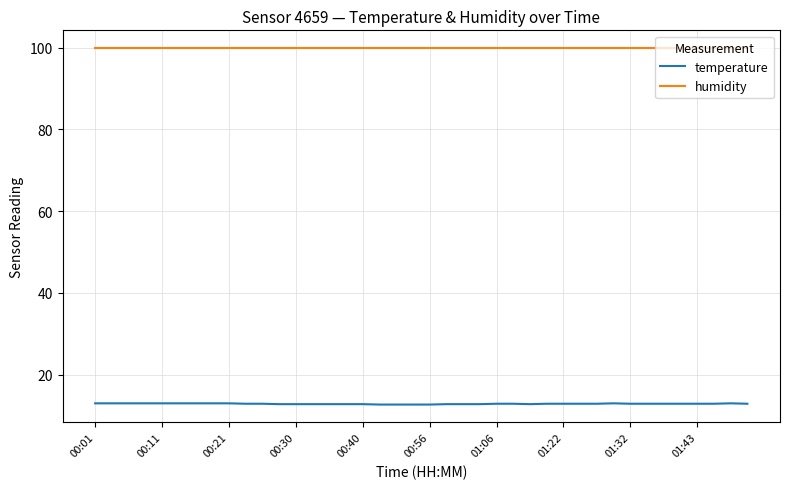

What is the maximum value shown in the chart?

99.9